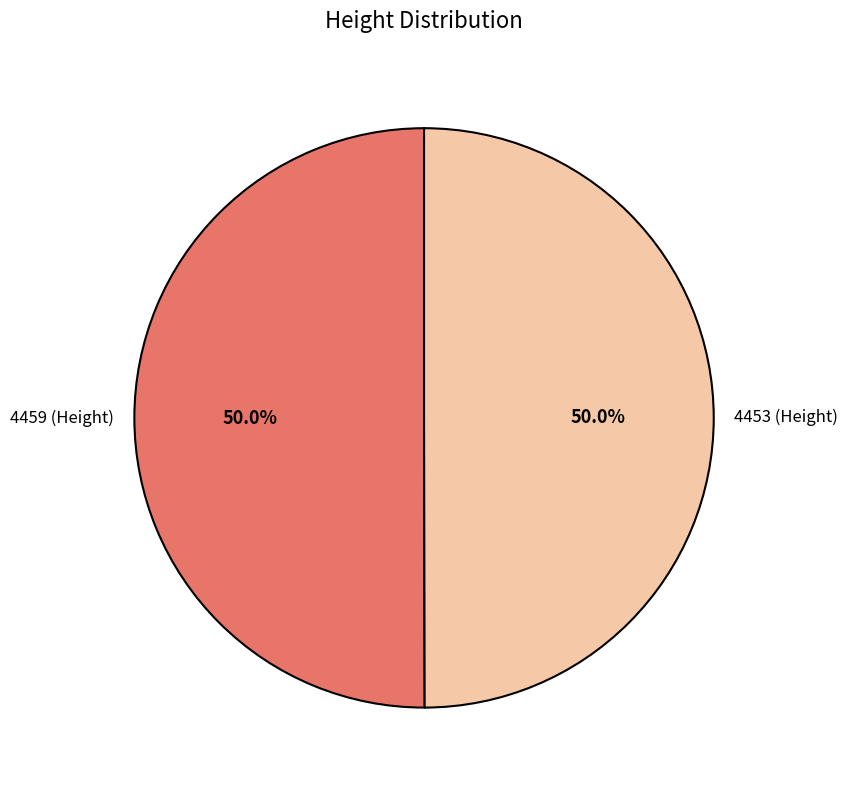

How many segments does this pie chart have?

2